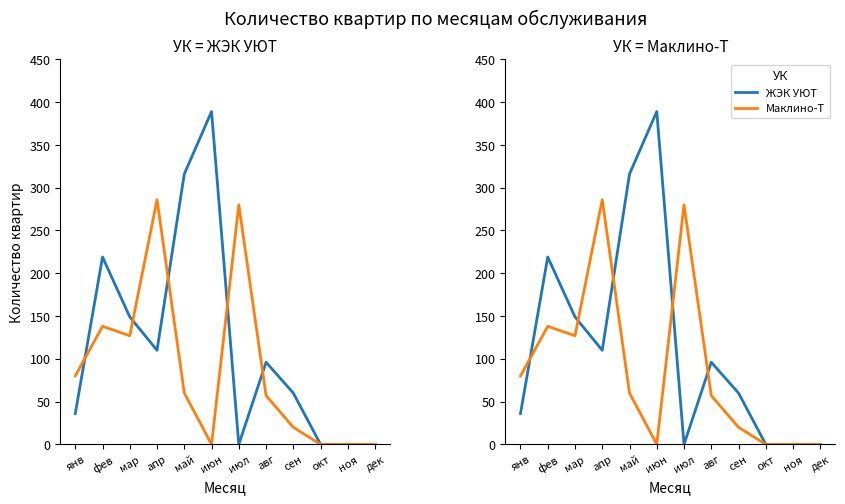

Which label corresponds to the largest value in the chart?

июн